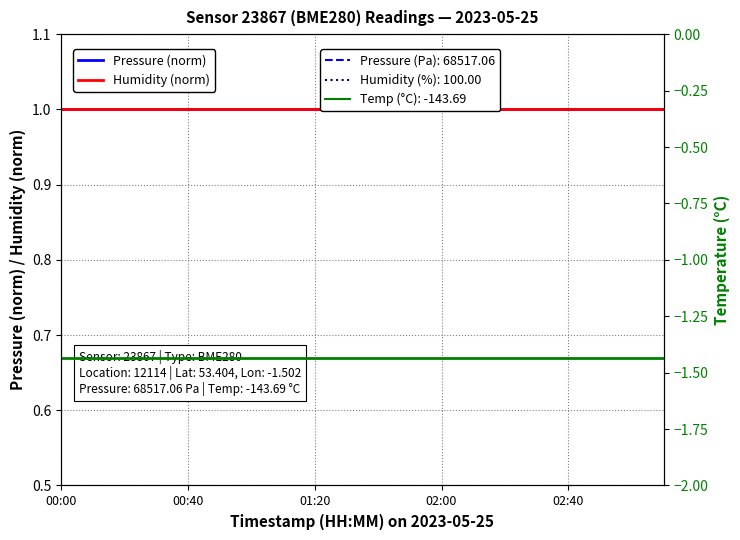

What are all the series names shown in the legend?

Pressure (norm), Humidity (norm), Temperature (°C)